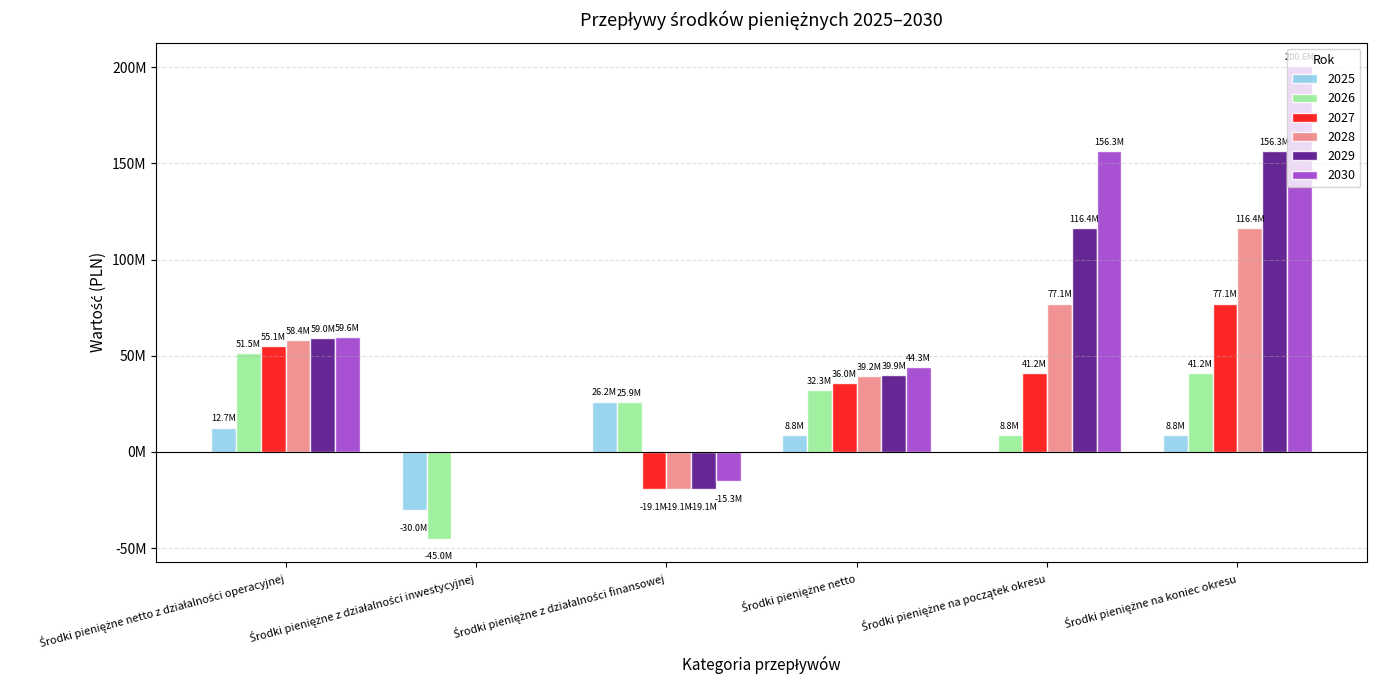

What is the difference between the 2028 values at Środki pieniężne netto z działalności operacyjnej and Środki pieniężne z działalności inwestycyjnej?

58358956.3